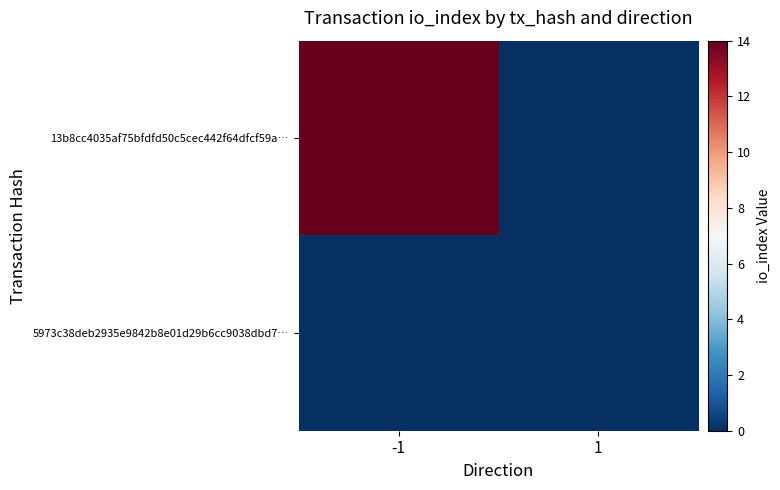

Reading left to right, extract all data points from this chart.

13b8cc4035af75bfdfd50c5cec442f64dfcf59a…: -1=14	1=0
5973c38deb2935e9842b8e01d29b6cc9038dbd7…: -1=0	1=0